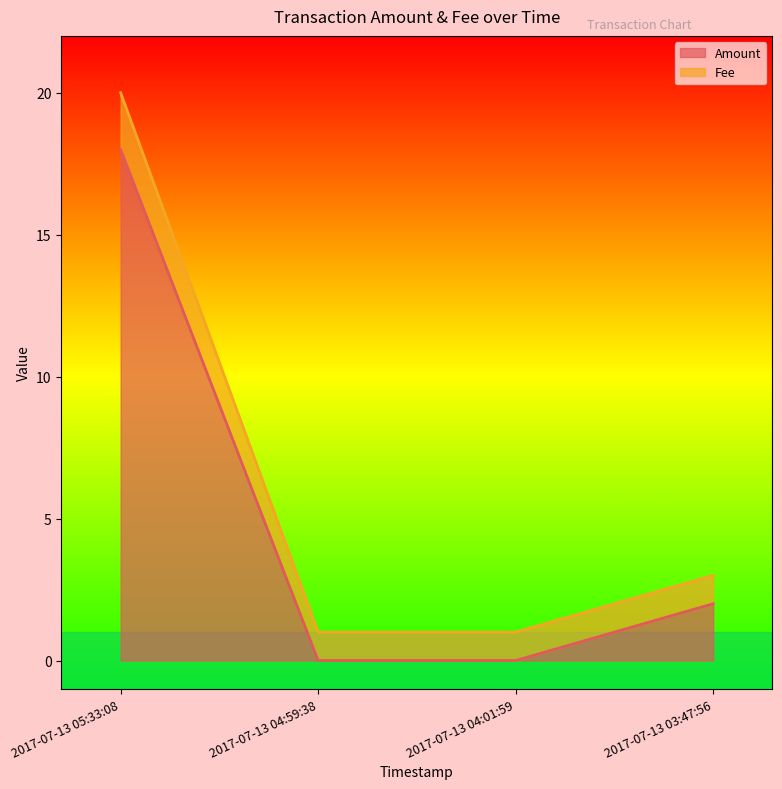

List the series in order of their peak value, lowest first.

Amount, Fee